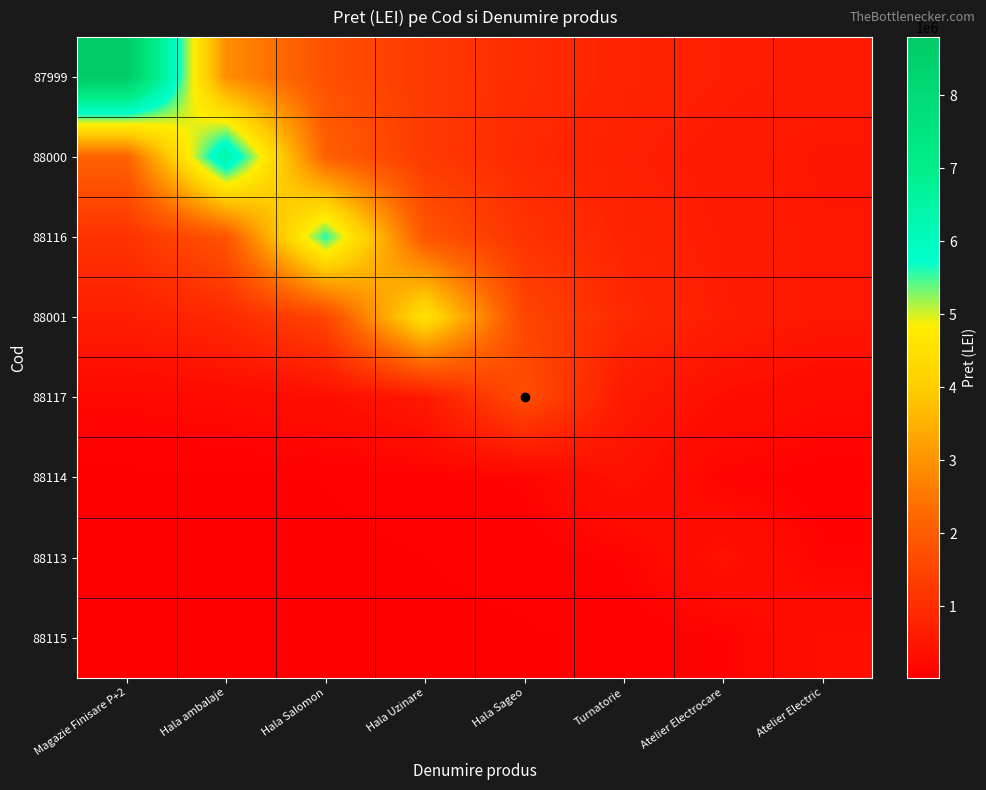

Count the number of categories in the chart.

8